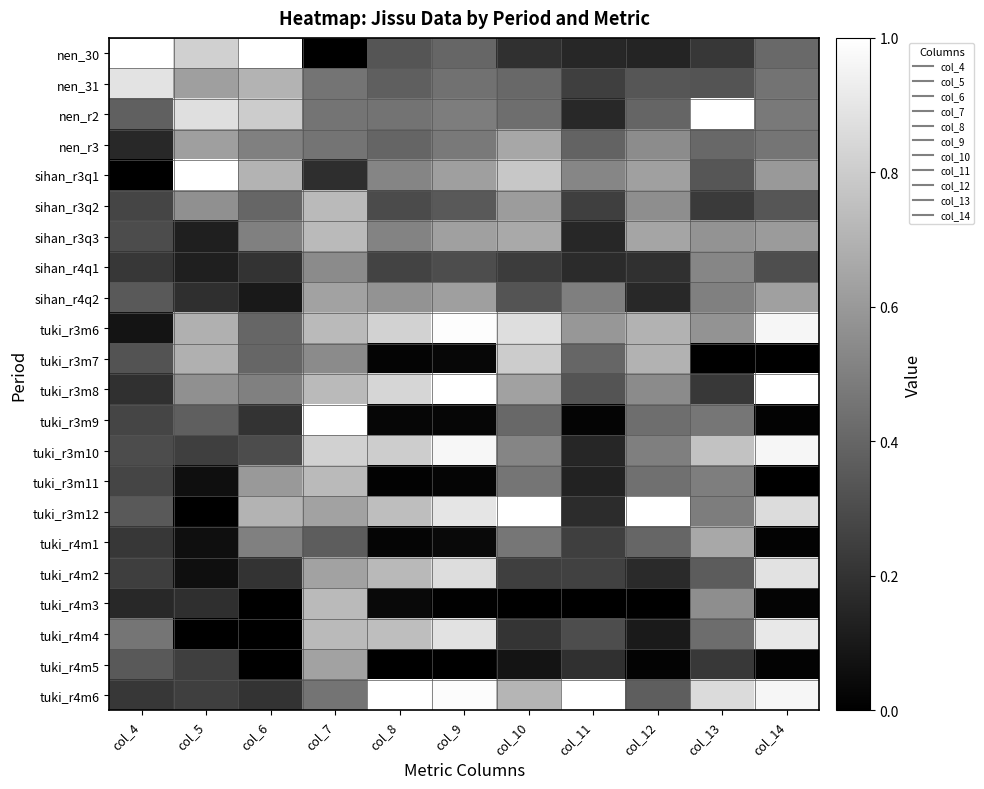

Which category has the highest value across all series?

col_4